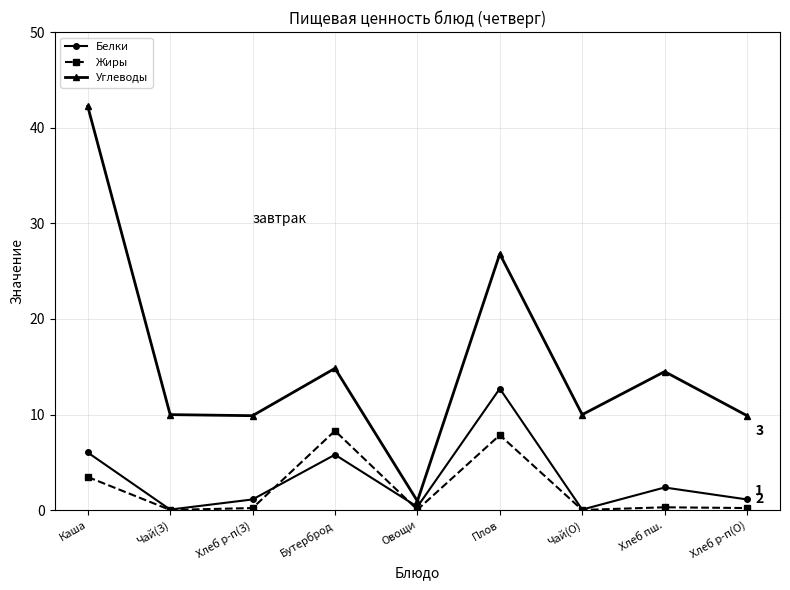

Which series has the largest range (max minus min)?

Углеводы